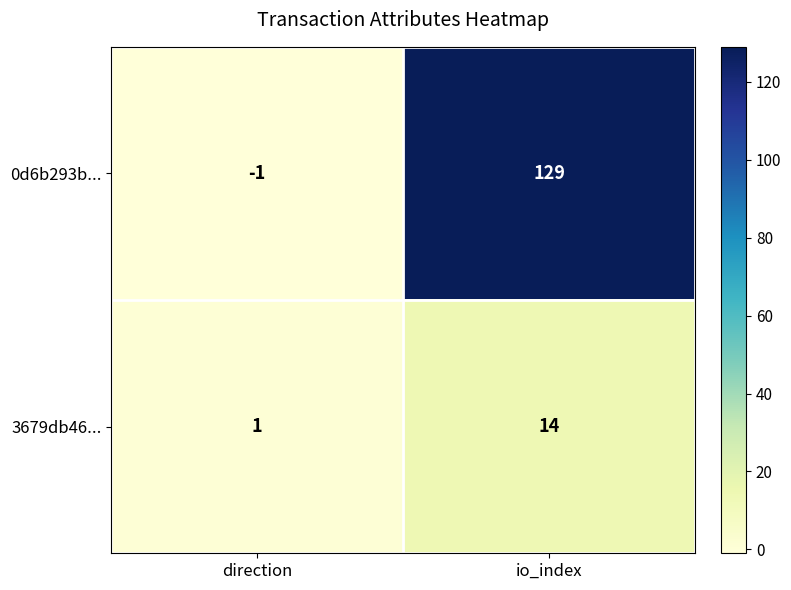

At which category does the chart reach its peak across all series?

io_index